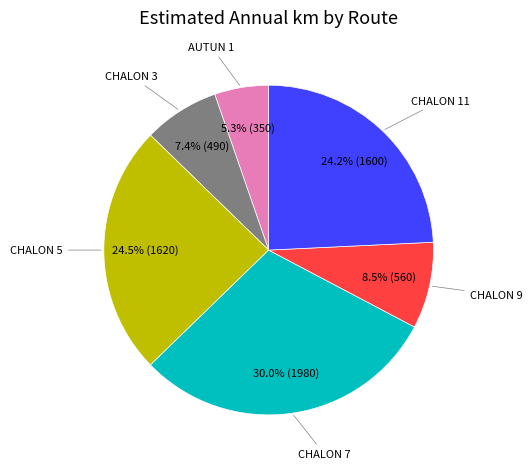

To the nearest percent, what is the average slice percentage?

17%